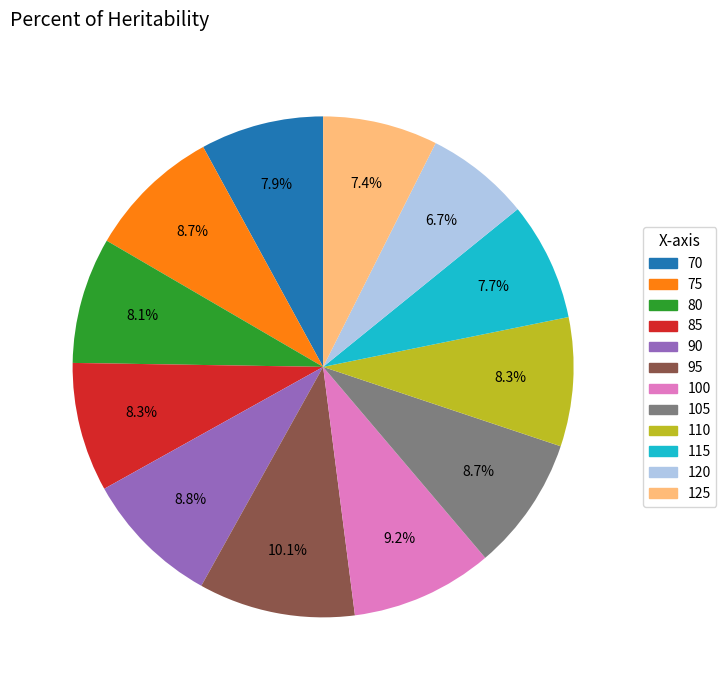

Is there any slice that represents more than half of the pie?

No